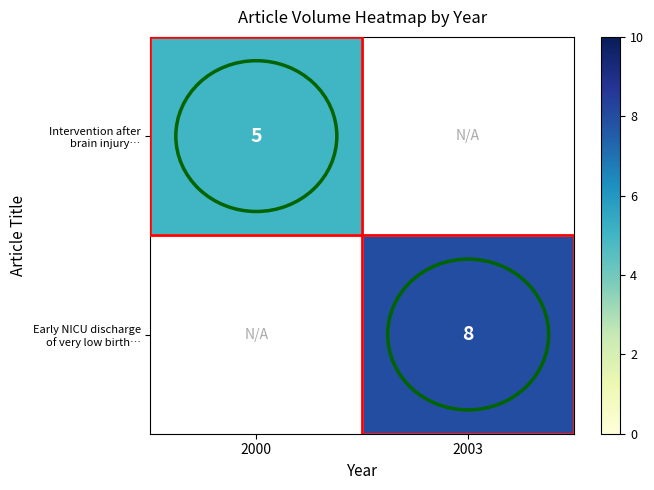

Is it true that Early NICU discharge of very low birth… equals 8.0 at 2003?

True